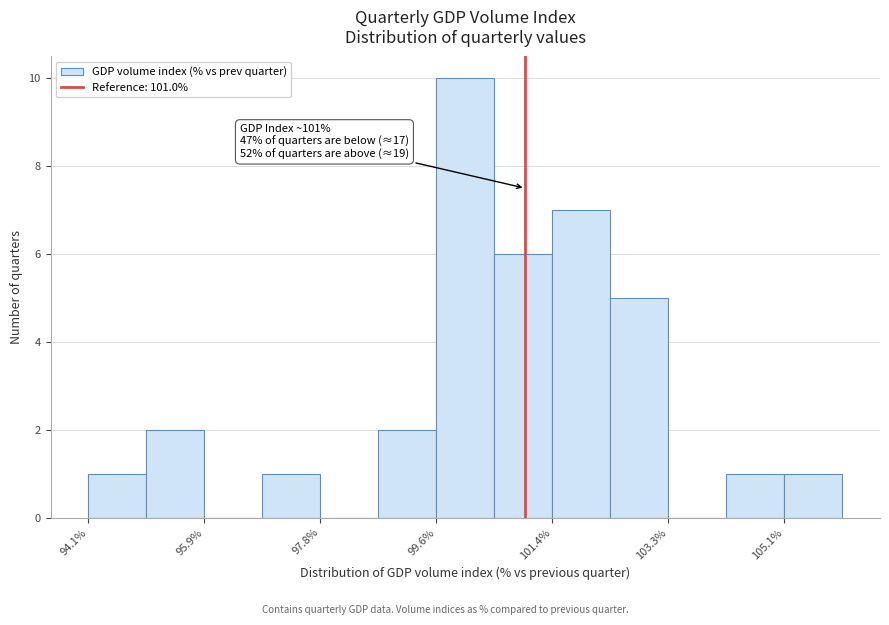

Over which range of the x-axis is the bar tallest?

99.6 to 100.6